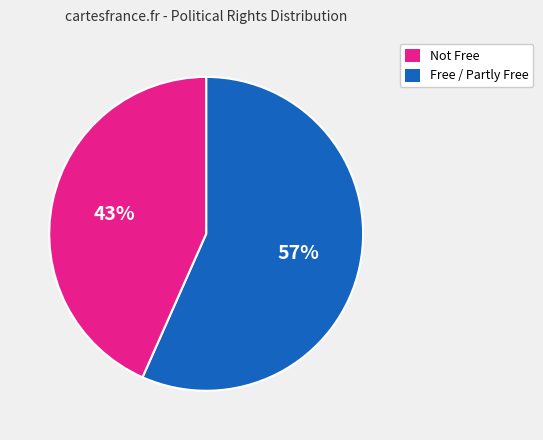

To the nearest percent, what is the combined percentage of Free / Partly Free and Not Free?

100%